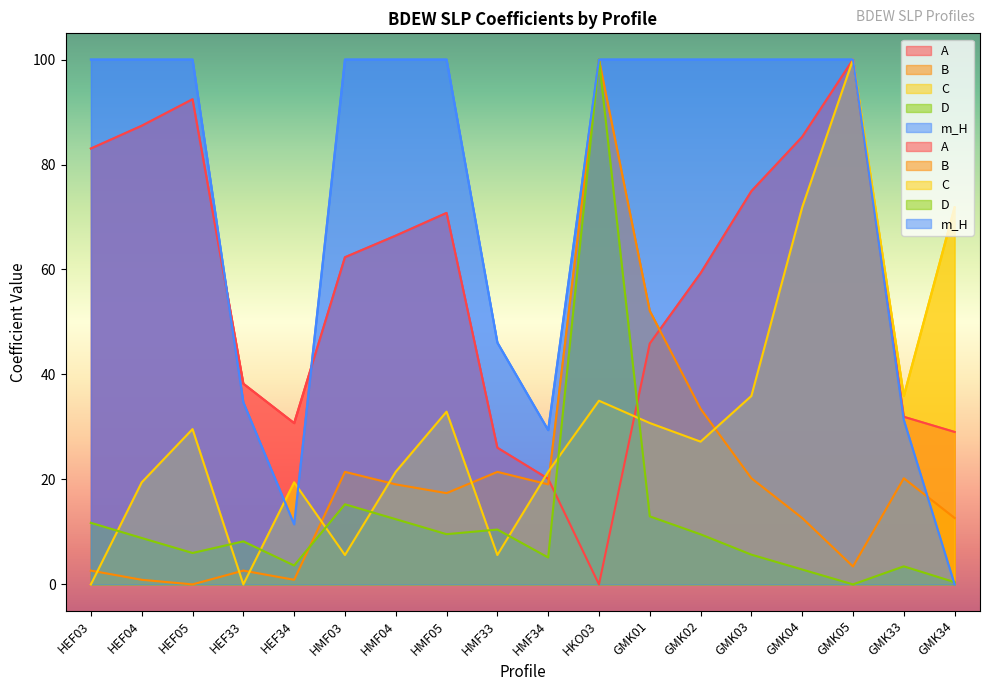

How many lines are shown in the chart?

5